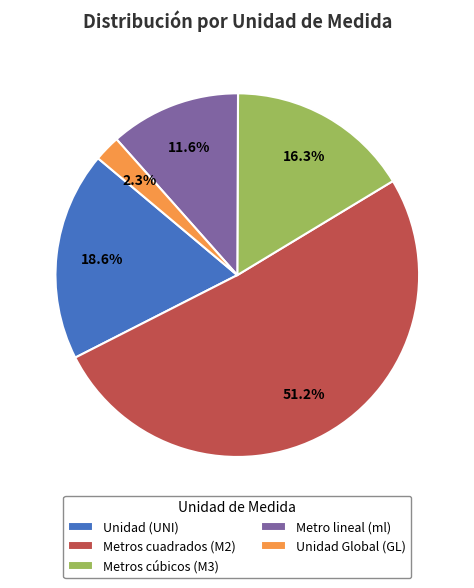

Is it true that Metro lineal (ml) is 12% of the pie?

True